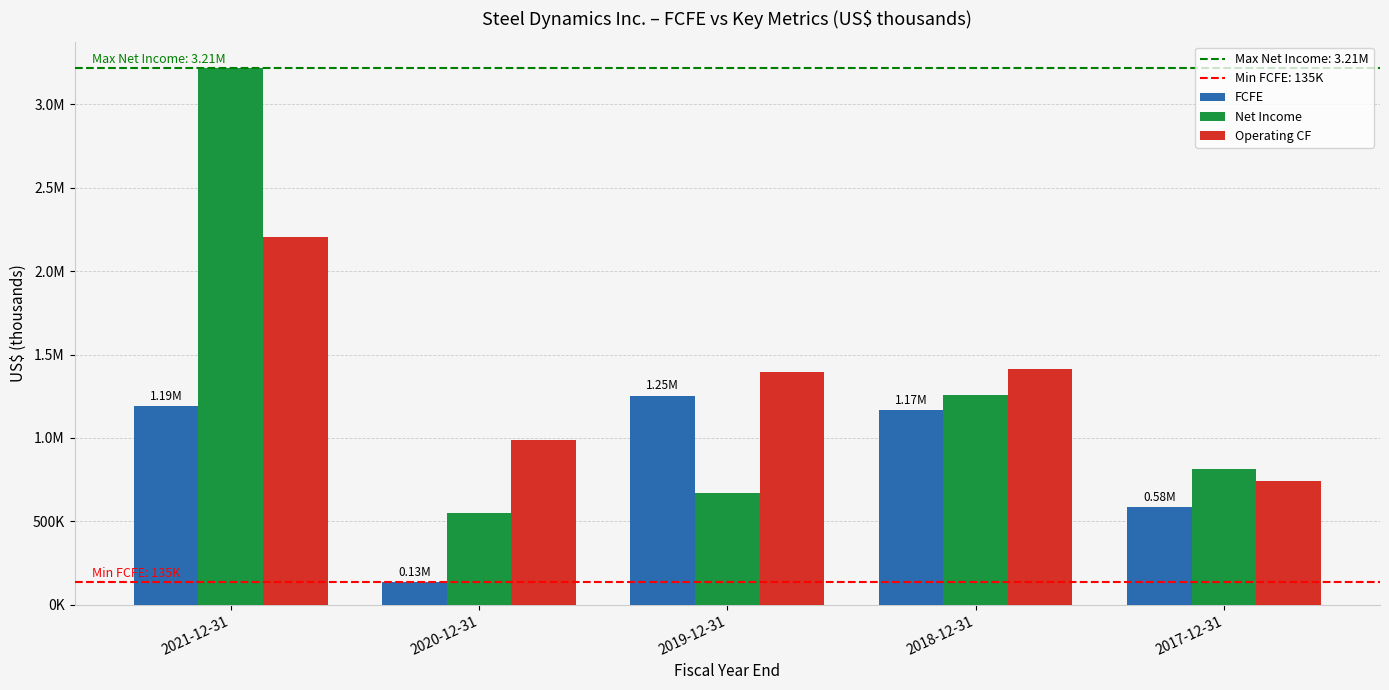

Rank the categories by Net Income value from highest to lowest.

2021-12-31, 2018-12-31, 2017-12-31, 2019-12-31, 2020-12-31